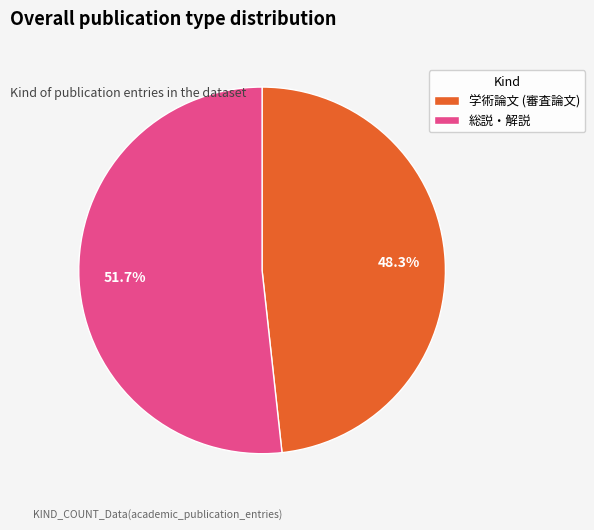

Is it true that 学術論文 (審査論文) is 34% of the pie?

False